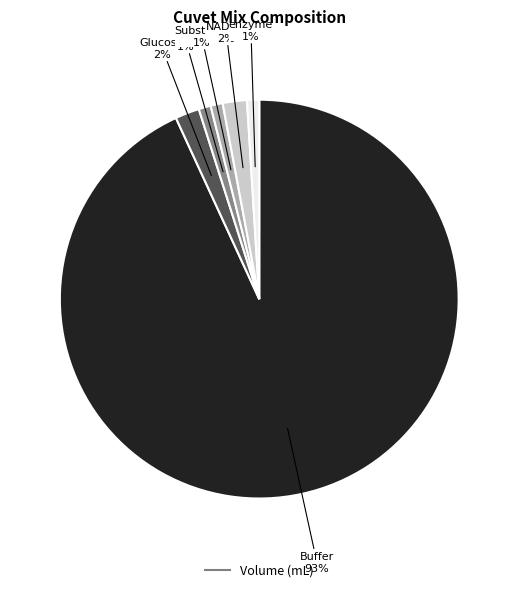

To the nearest percent, what is the average slice percentage?

17%